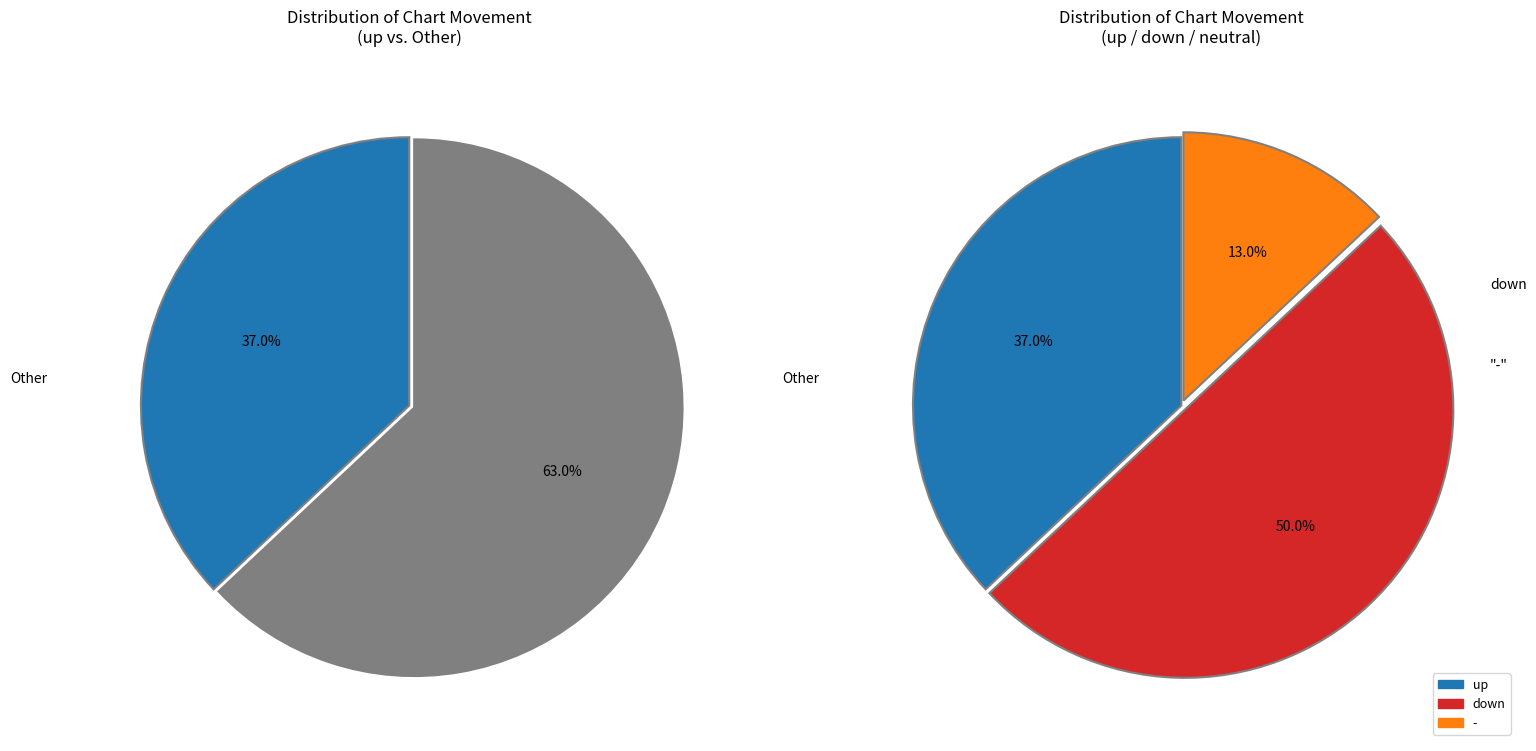

Between down and -, which is larger?

down